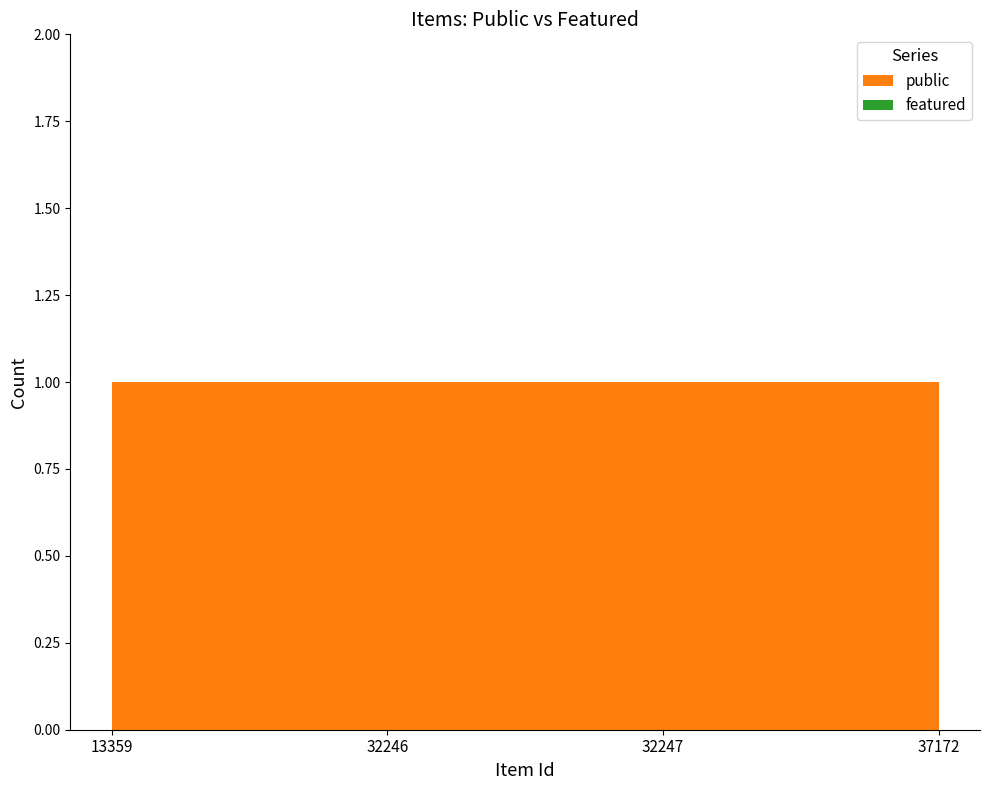

Reading left to right, what are all the values shown in this chart?

public: 1	1	1	1
featured: 0	0	0	0